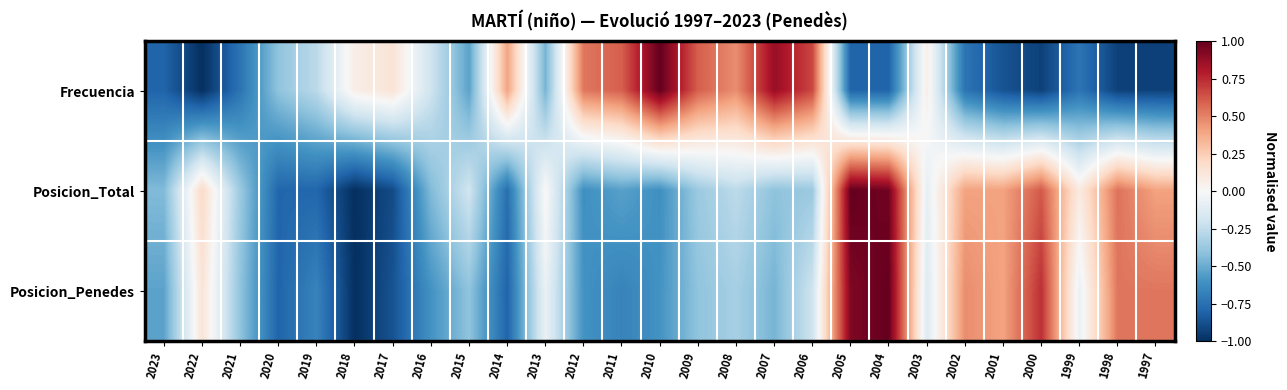

List the series in order of their peak value, highest first.

Frecuencia, Posicion_Total, Posicion_Penedes